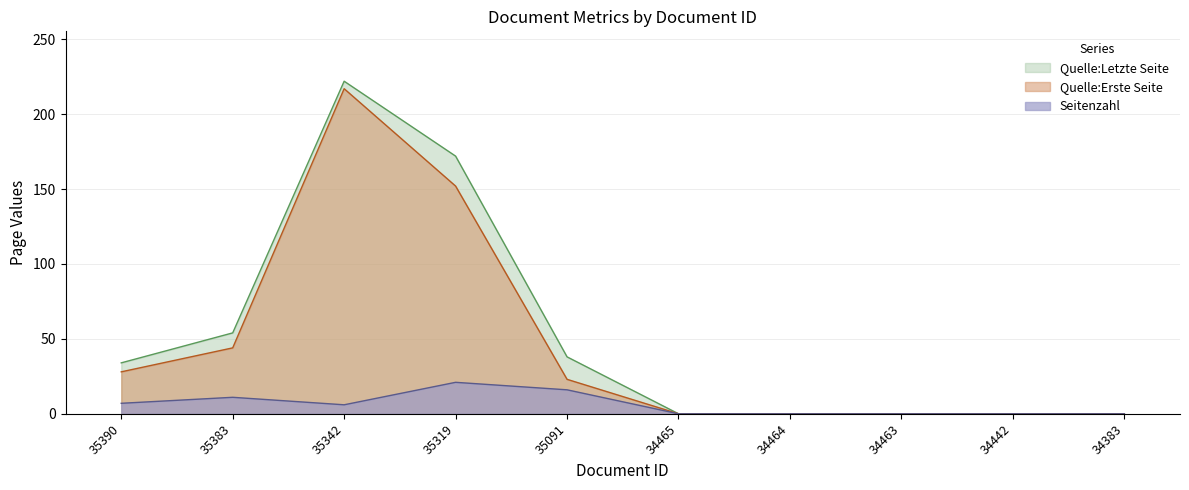

Reading left to right, list all the values displayed in this chart.

Seitenzahl: 7	11	6	21	16	0	0	0	0	0
Quelle:Erste Seite: 28	44	217	152	23	0	0	0	0	0
Quelle:Letzte Seite: 34	54	222	172	38	0	0	0	0	0